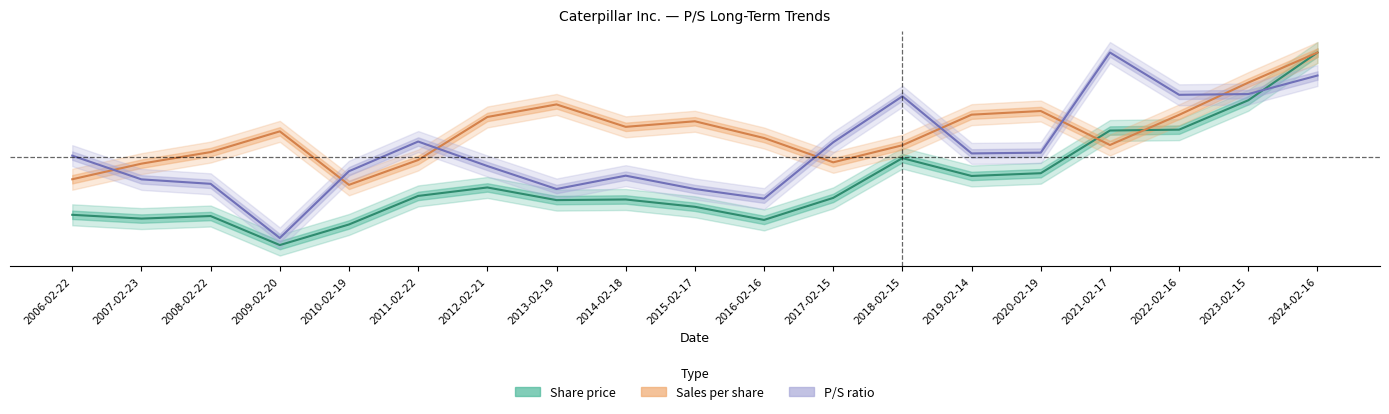

List the series in order of their overall mean, highest first.

Sales per share, P/S, Share price